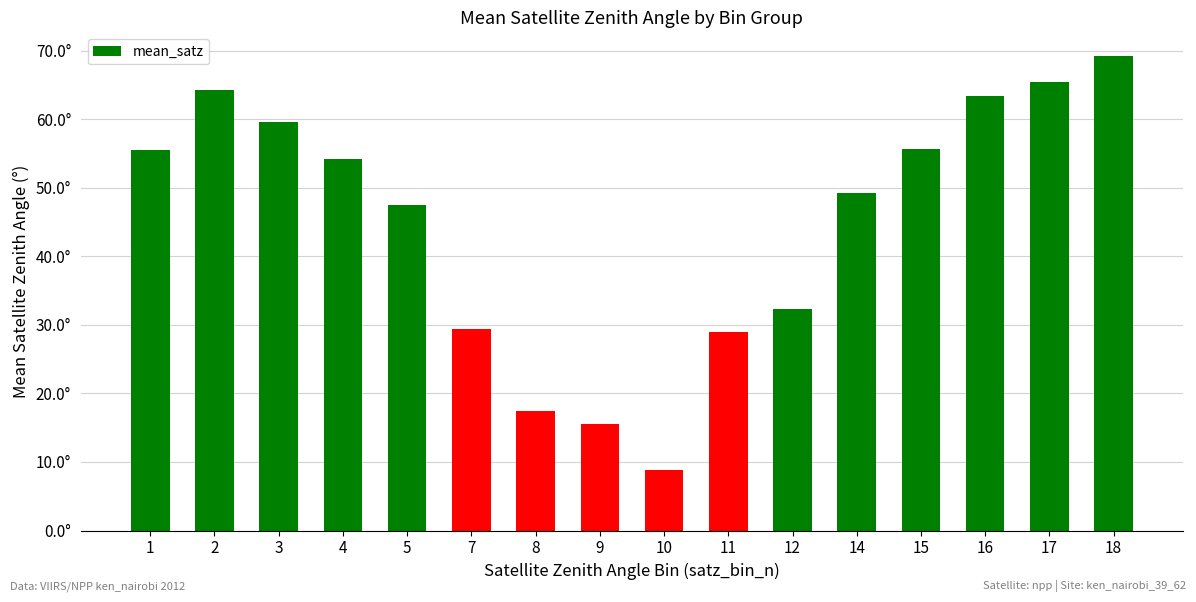

What is the average value?

44.8